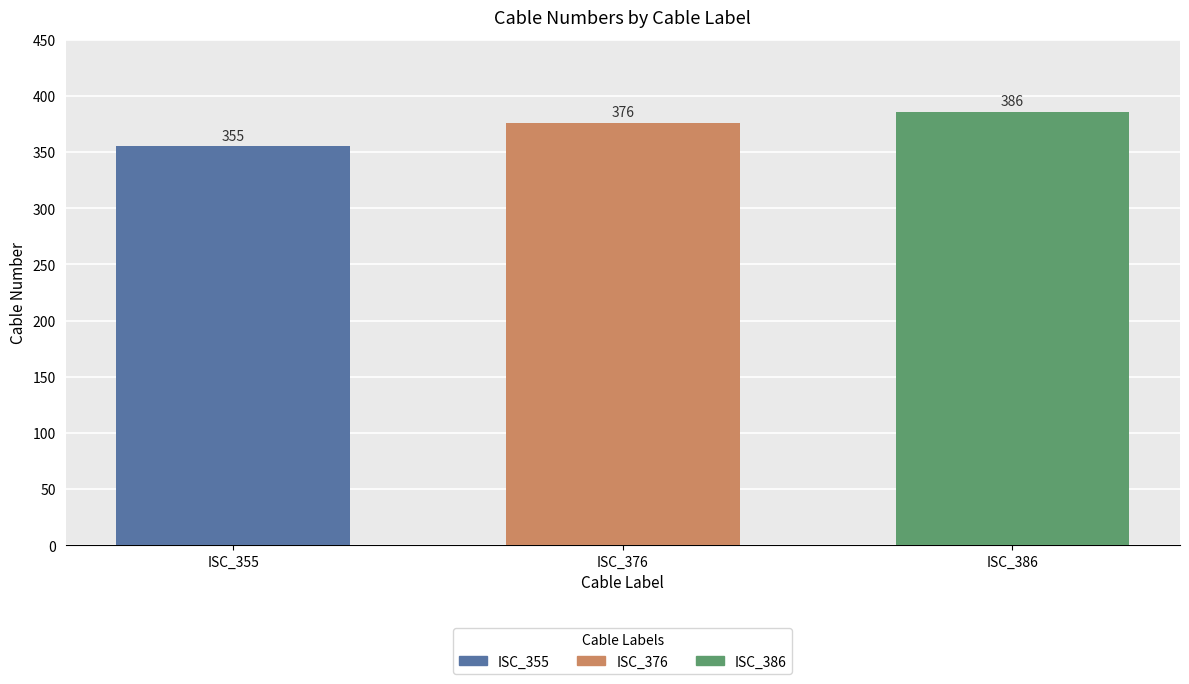

What is the change in value from ISC_355 to ISC_386?

+31